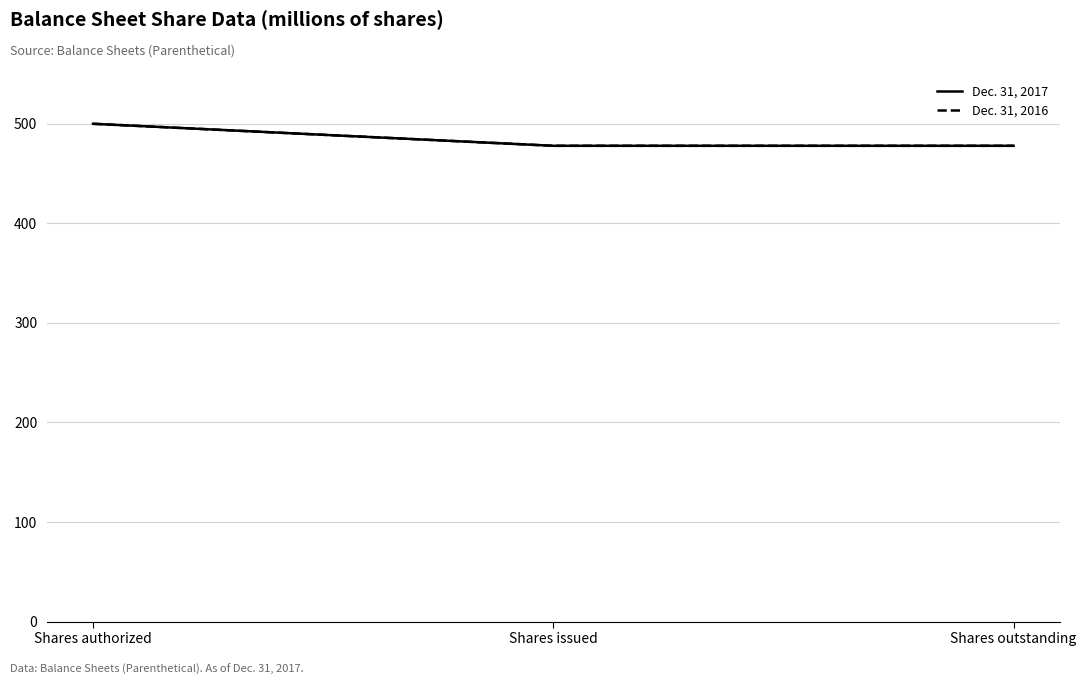

Which series has the largest total across all categories?

Dec. 31, 2017